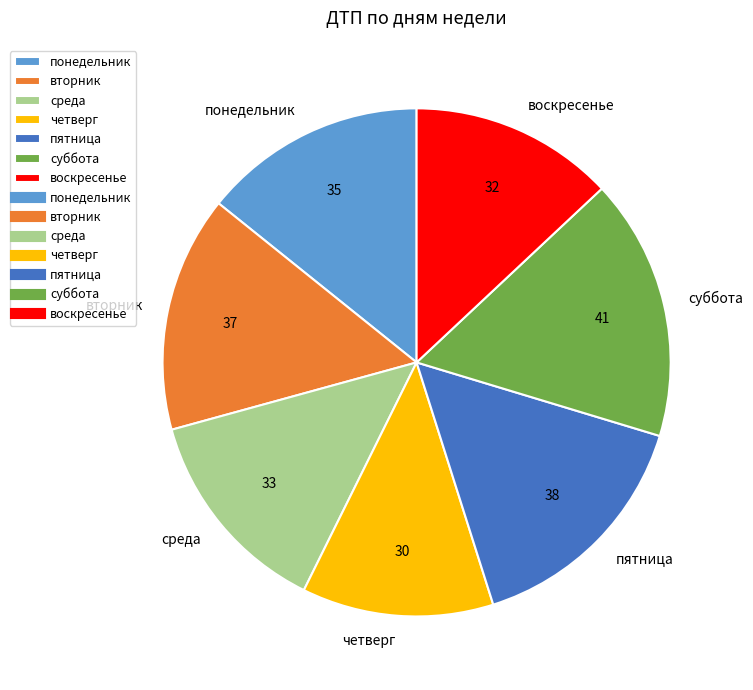

What is the largest slice in the pie chart?

суббота